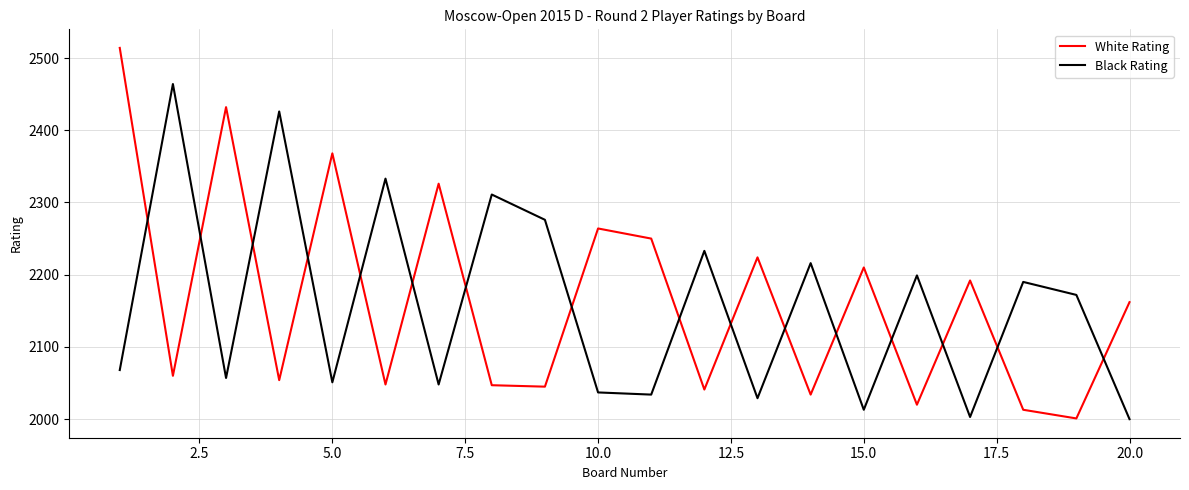

How many times do White Rating and Black Rating cross each other?

16